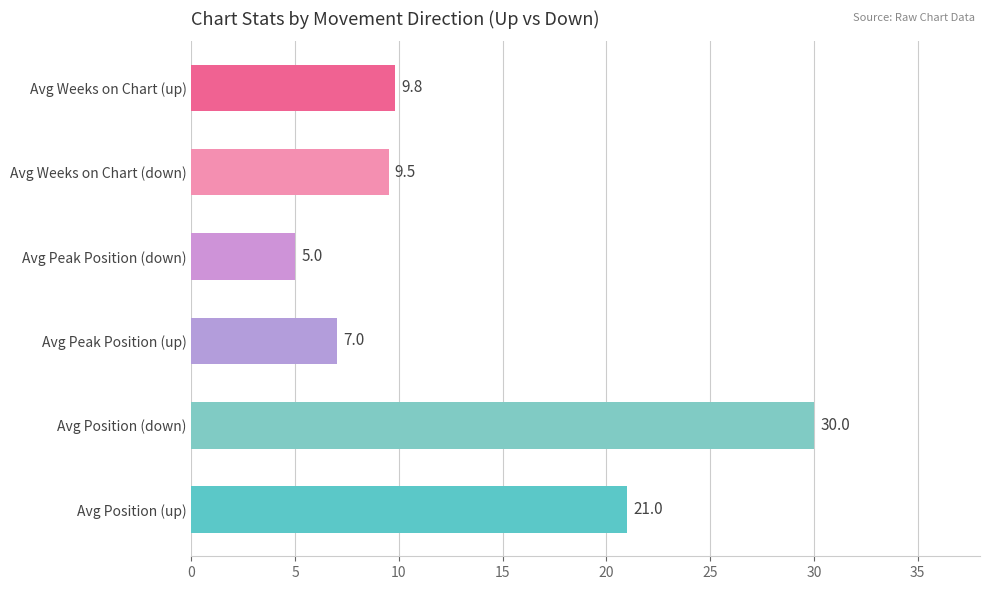

How many series are shown in this chart?

1